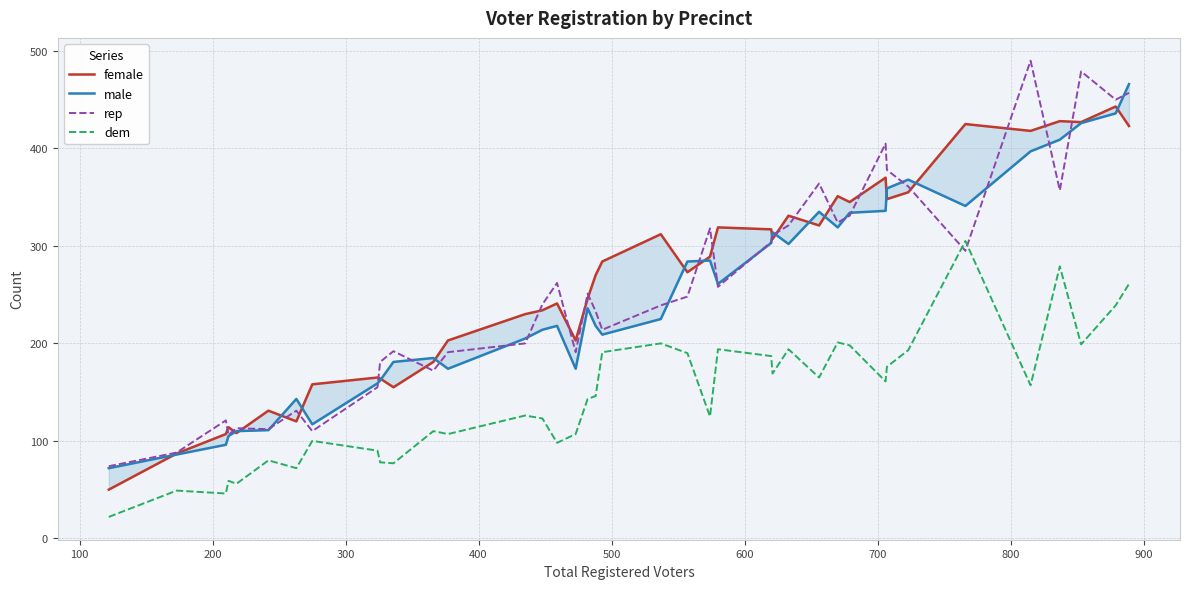

What is the maximum value for dem?

305